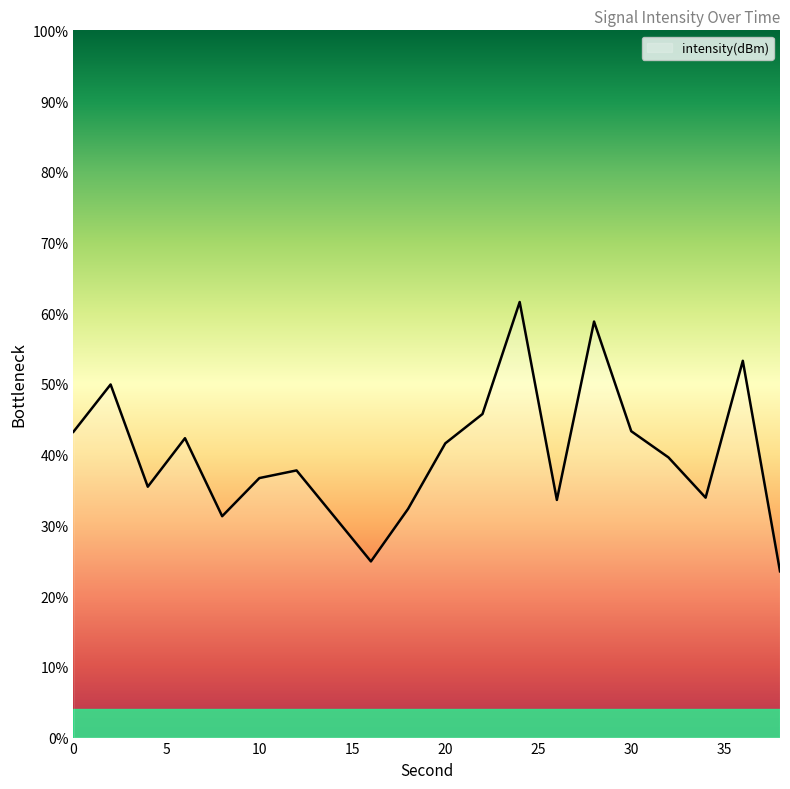

What is the maximum value shown in the chart?

61.6